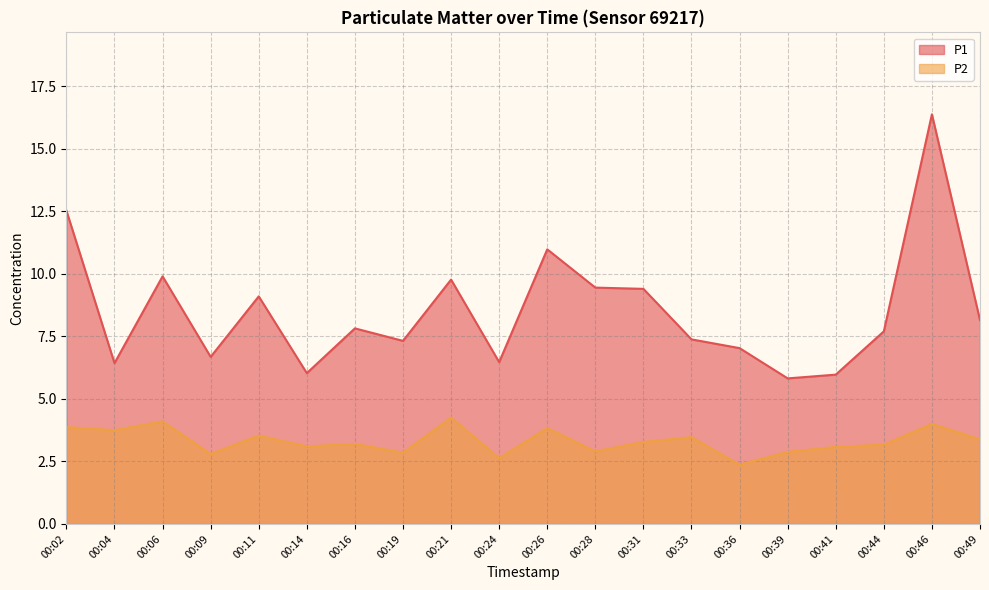

How many lines are shown in the chart?

2